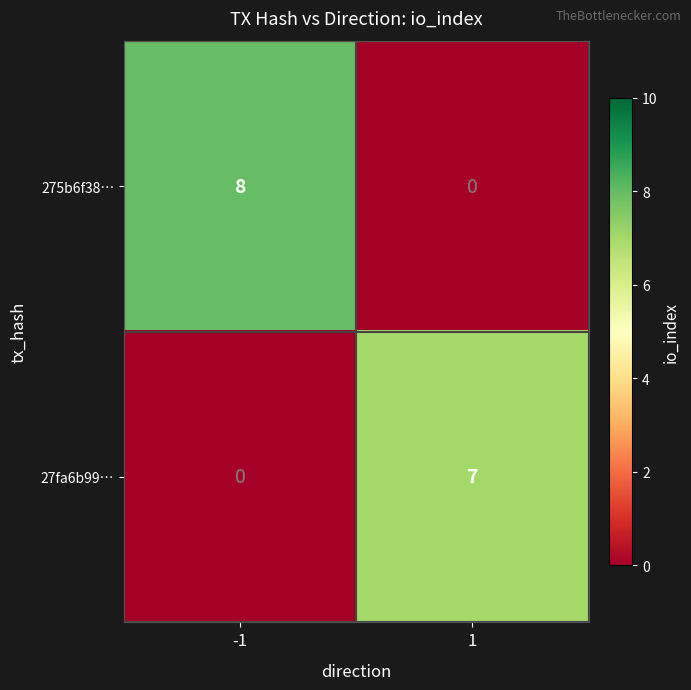

Count the number of categories in the chart.

2